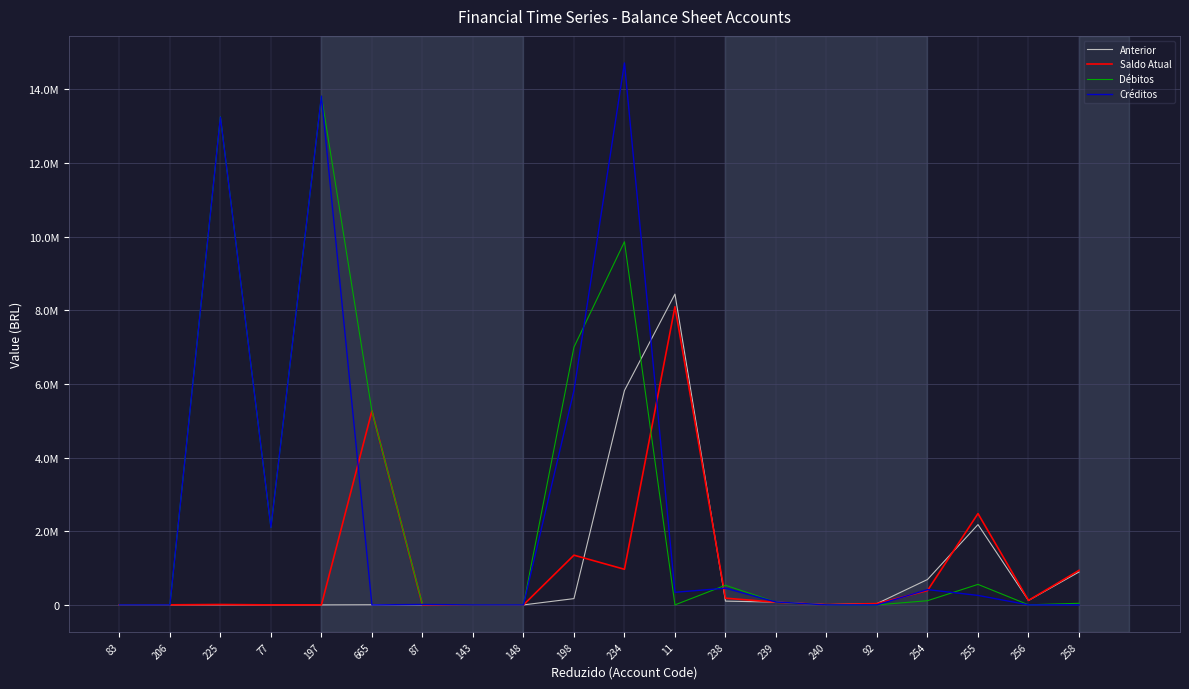

Reading right to left, what are all the values shown in this chart?

Anterior: 893951.2	119974.8	2180856.7	689619.0	35638.5	6894.8	75405.8	102070.6	8441317.9	5823013.6	170219.4	4.6	5.5	121.2	3722.2	1.0	1.0	0.0	2000.0	2000.0
Saldo Atual: 936992.6	122112.6	2480219.9	388589.2	35638.5	6894.8	72881.7	181961.7	8098765.4	967219.5	1350176.1	74.9	13.3	471.3	5268780.7	1.0	1.0	10377.9	2000.0	2000.0
Débitos: 43041.4	2137.8	556941.9	113865.4	0.0	0.0	76447.6	533177.3	0.0	9863698.8	7000461.0	276.1	42.1	11499.9	5265058.5	13820187.2	2102053.7	13260492.9	0.0	0.0
Créditos: 0.0	0.0	257578.7	414895.2	0.0	0.0	78971.7	453286.2	342552.5	14719492.9	5820504.3	205.8	34.2	11149.9	0.0	13820187.2	2102053.7	13250115.0	0.0	0.0